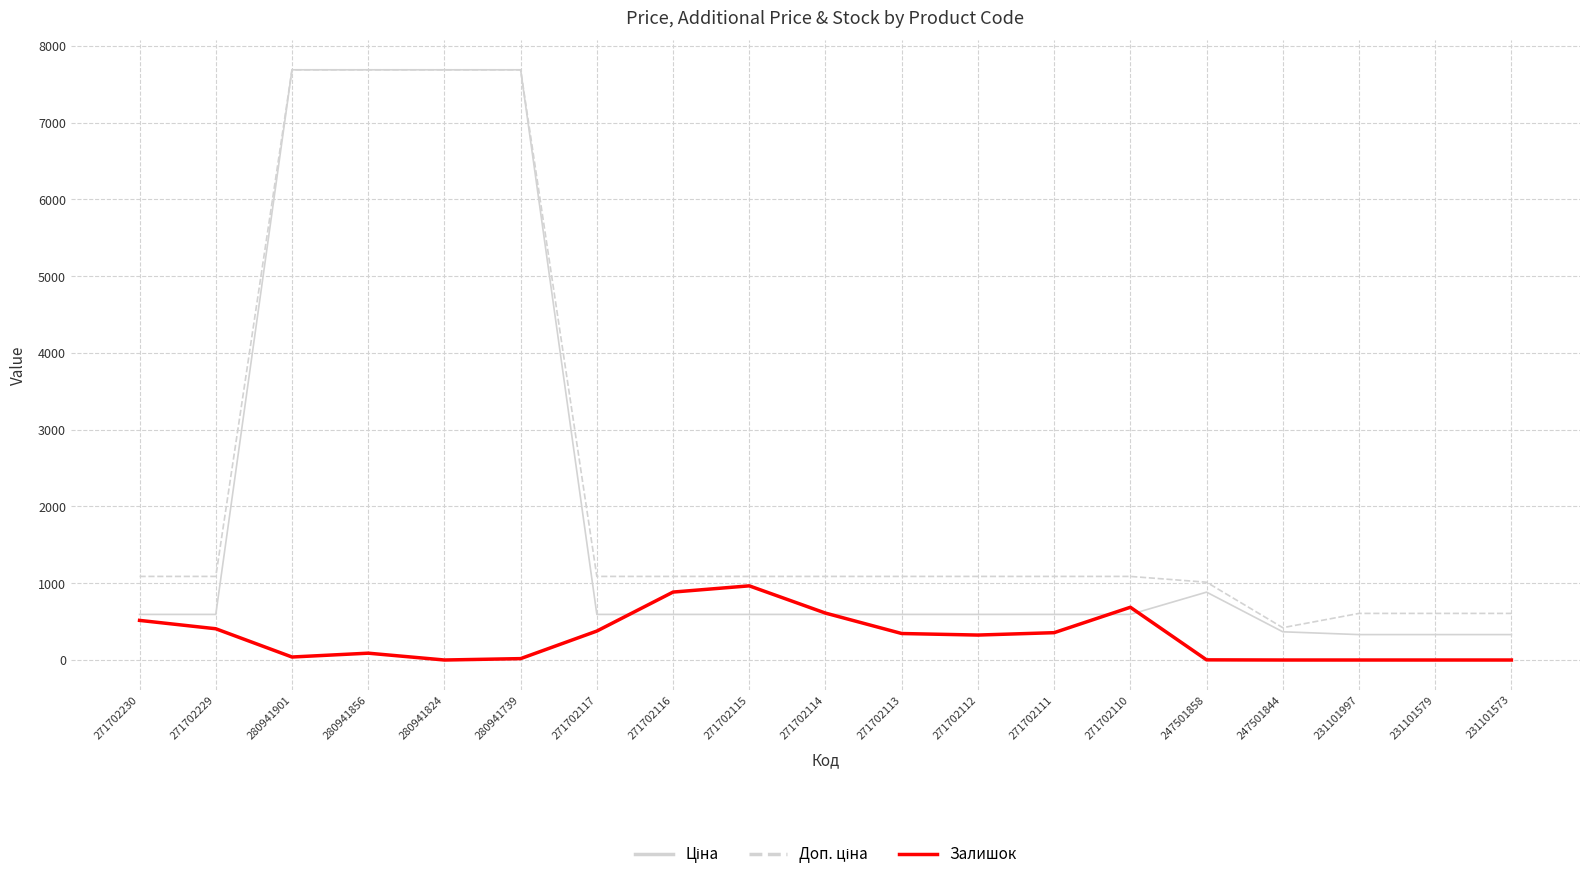

What is the average value of the Залишок series?

295.9